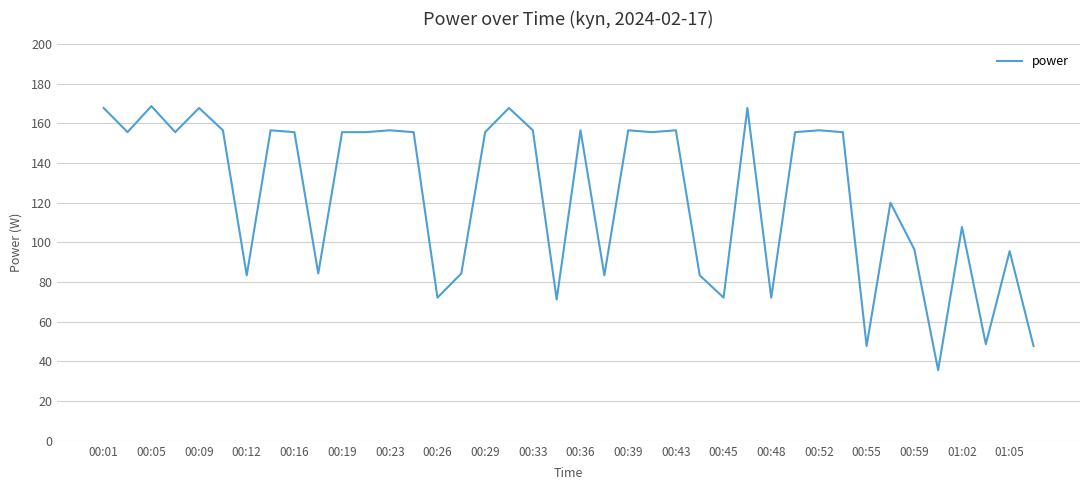

What is the difference between the maximum and minimum values?

133.1